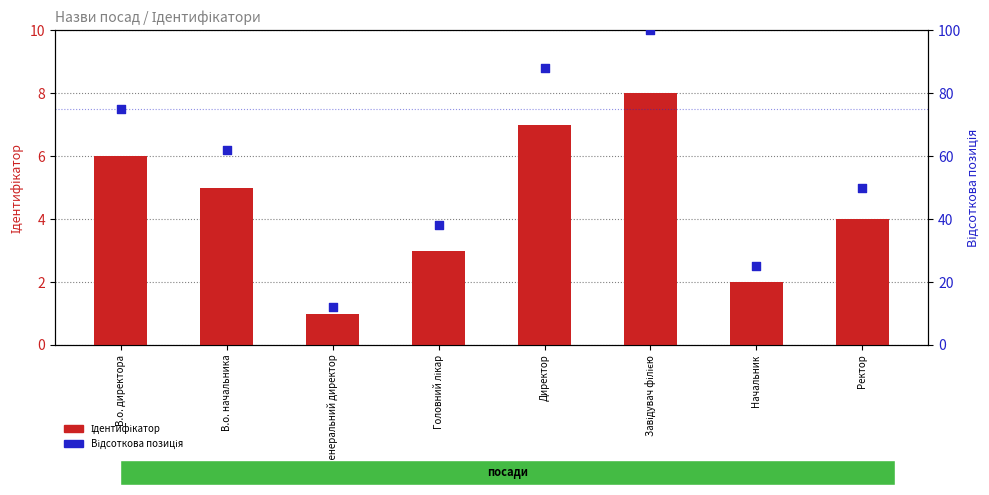

Which series reaches the minimum Y coordinate?

Ідентифікатор